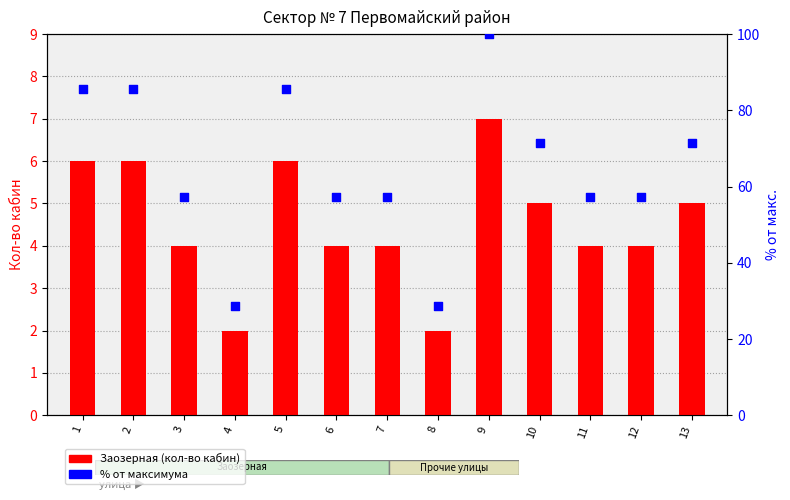

At how many categories does at least one series exceed 93?

1